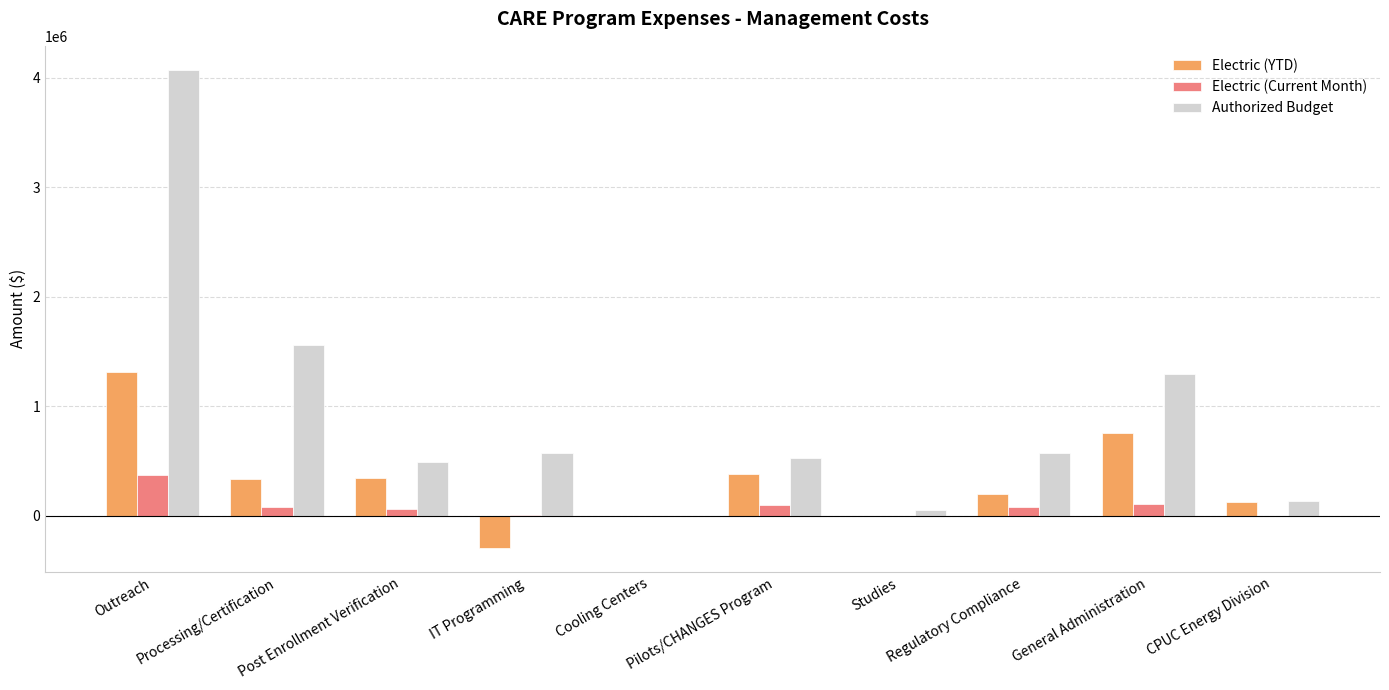

Where is Authorized Budget nearest to the value 2035494?

Processing/Certification